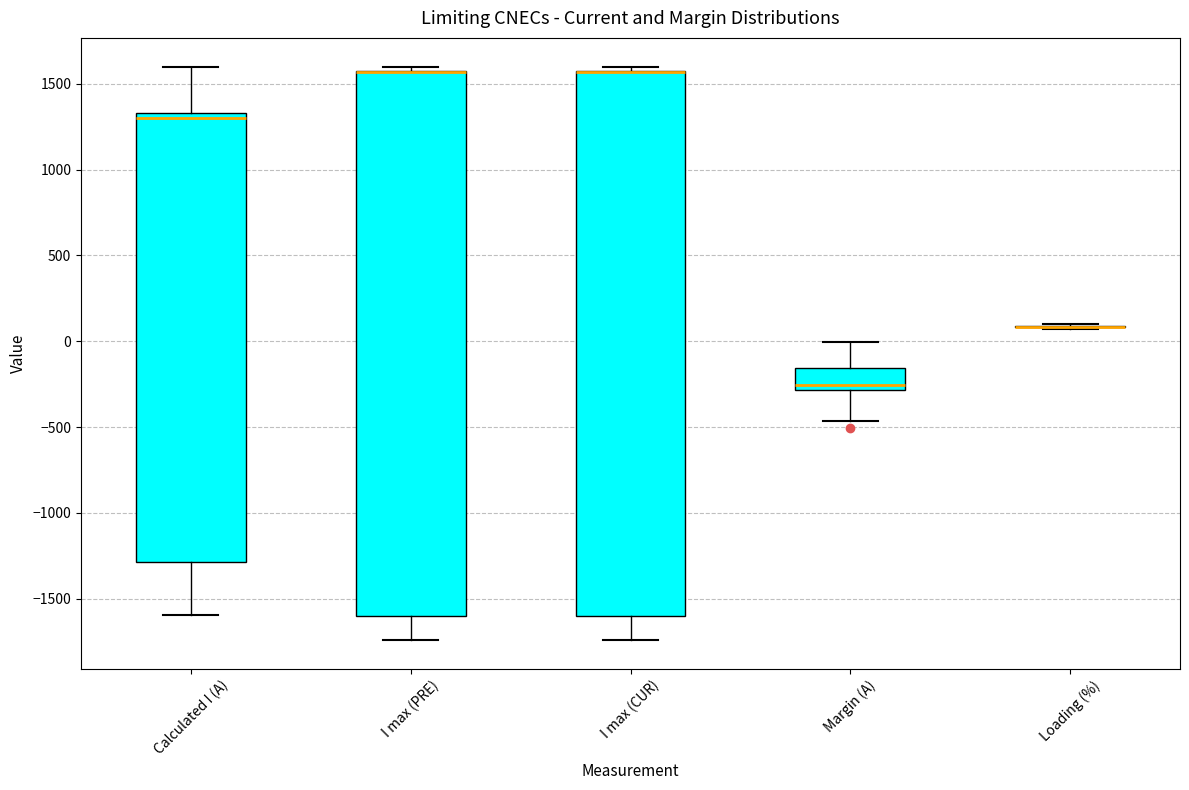

Reading left to right, transcribe this box plot: for each box, give where its median line is, the range the box spans, and where its two whiskers end, as read against the y-axis. The values are not printed on the chart, so give them approximately, as read against the axis.

Calculated I (A): median 1300, box -1300 to 1350, whiskers -1600 to 1600
I max (PRE): median 1550 (drawn on the box's upper edge), box -1600 to 1600, whiskers -1750 to 1600 (just above the box's upper edge)
I max (CUR): median 1550 (drawn on the box's upper edge), box -1600 to 1600, whiskers -1750 to 1600 (just above the box's upper edge)
Margin (A): median -250, box -300 to -150, whiskers -450 to 0
Loading (%): box collapsed to a line at 100, whiskers 50 to 100